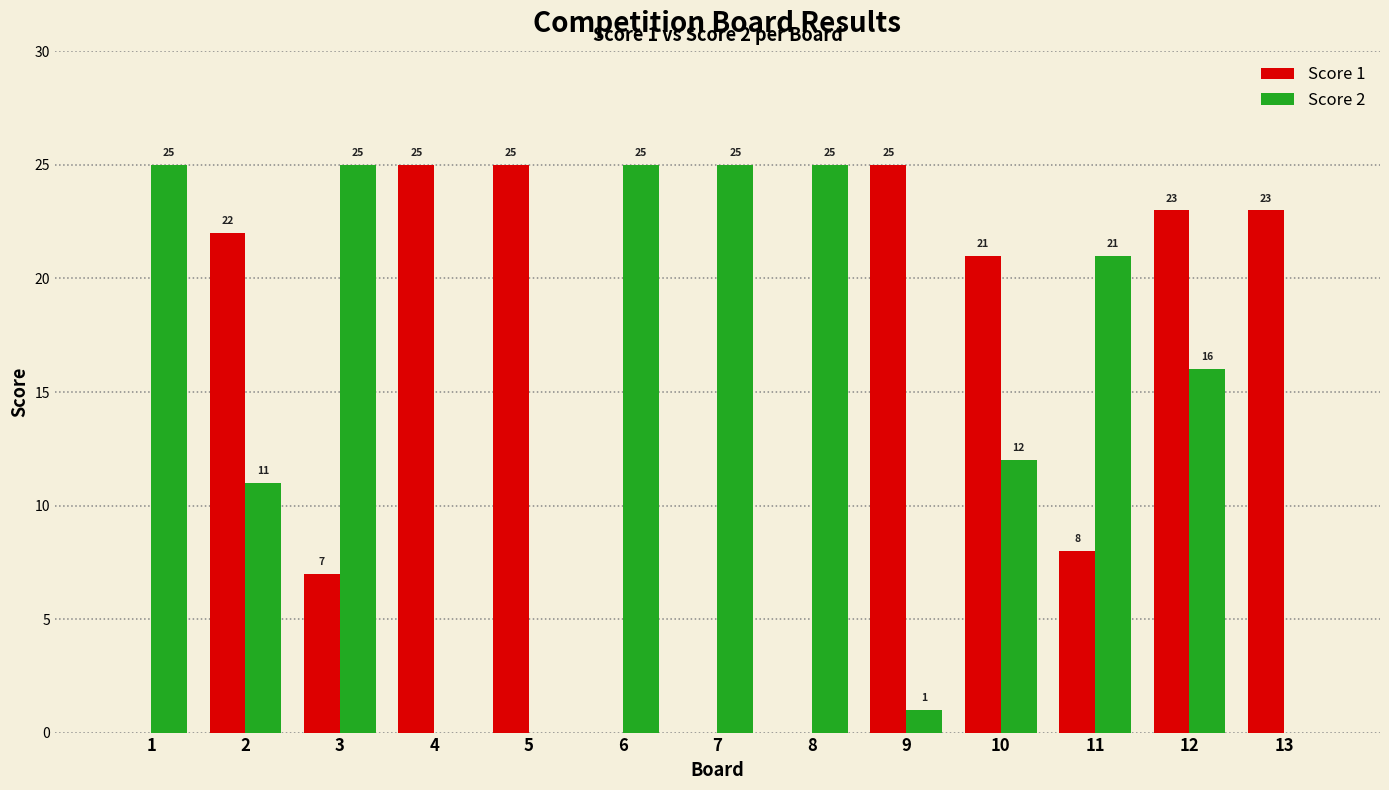

What are all the series names shown in the legend?

Score 1, Score 2